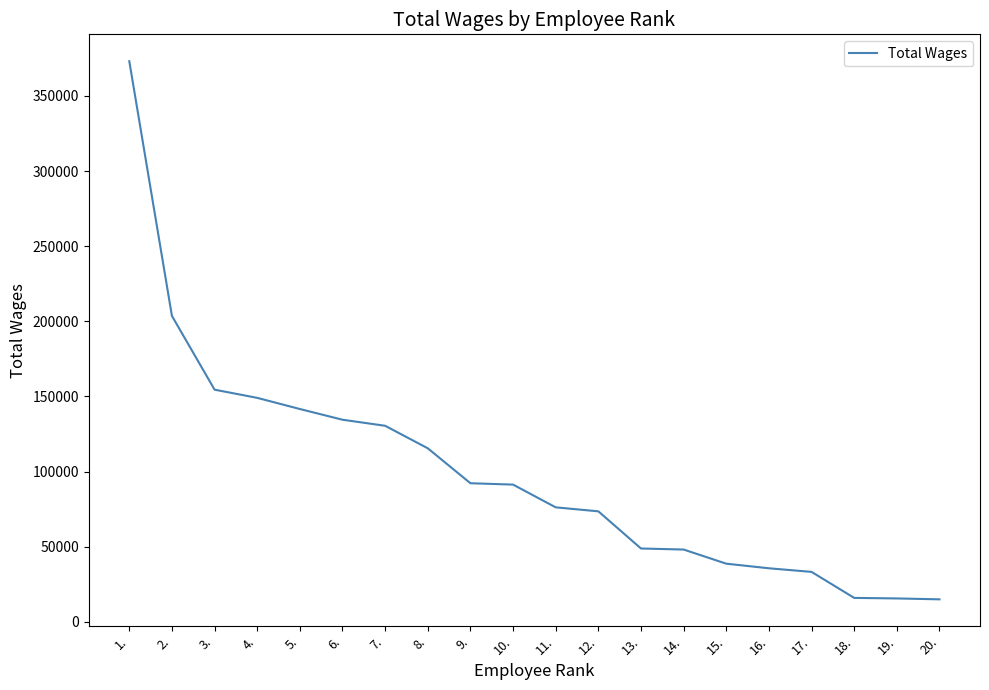

Does the chart display data point markers on the line(s)?

No